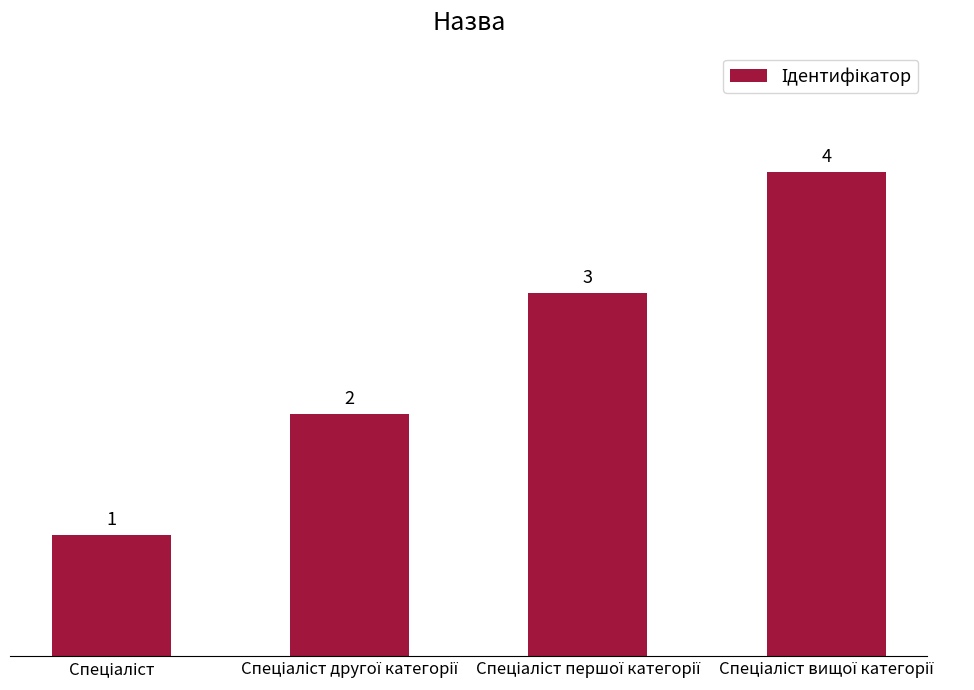

What is the smallest value displayed?

1